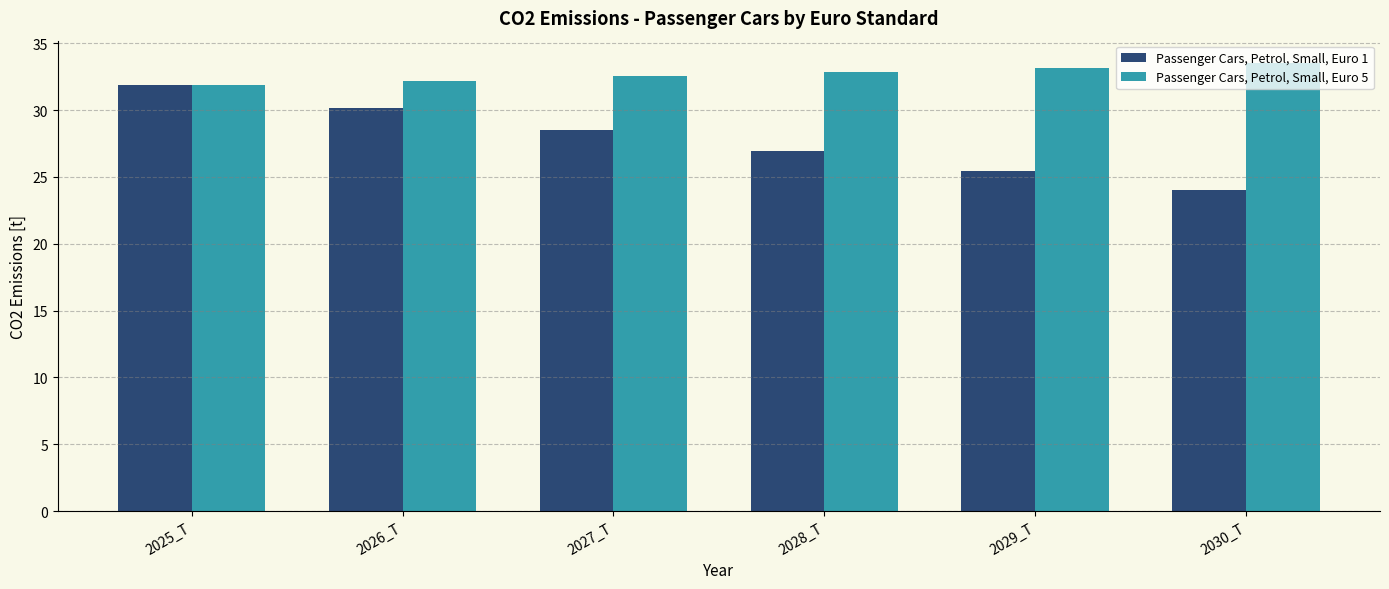

The value of Passenger Cars, Petrol, Small, Euro 5 at 2030_T is 33.5. True or false?

True